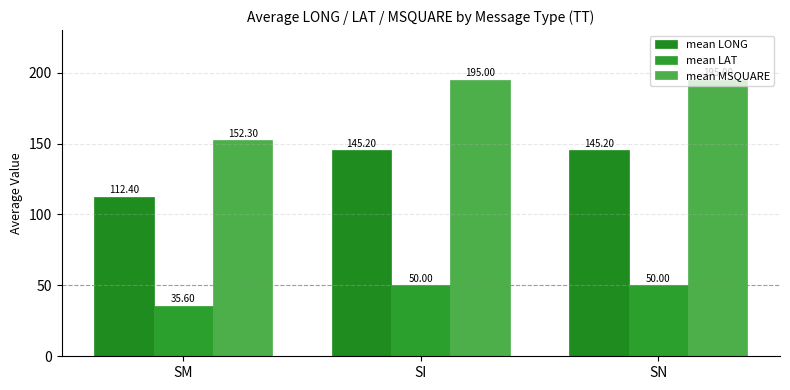

Between SM and SN, which series saw the biggest shift?

mean MSQUARE